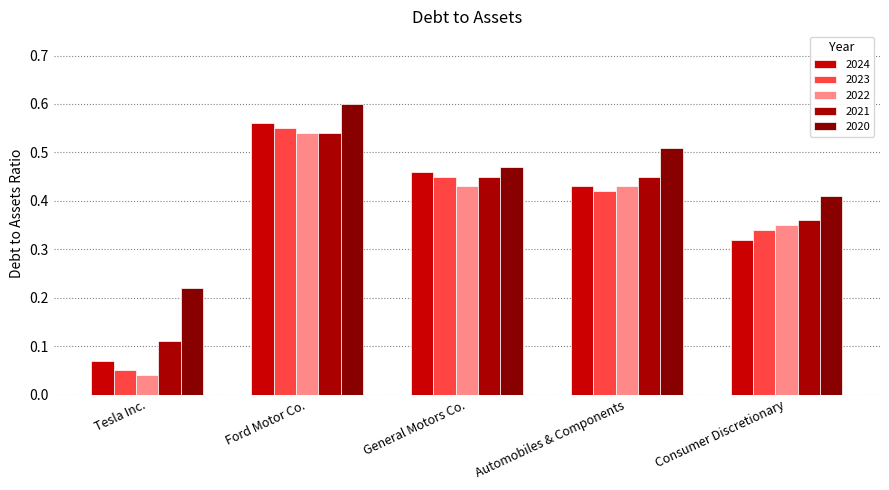

Which series has the largest range (max minus min)?

2023